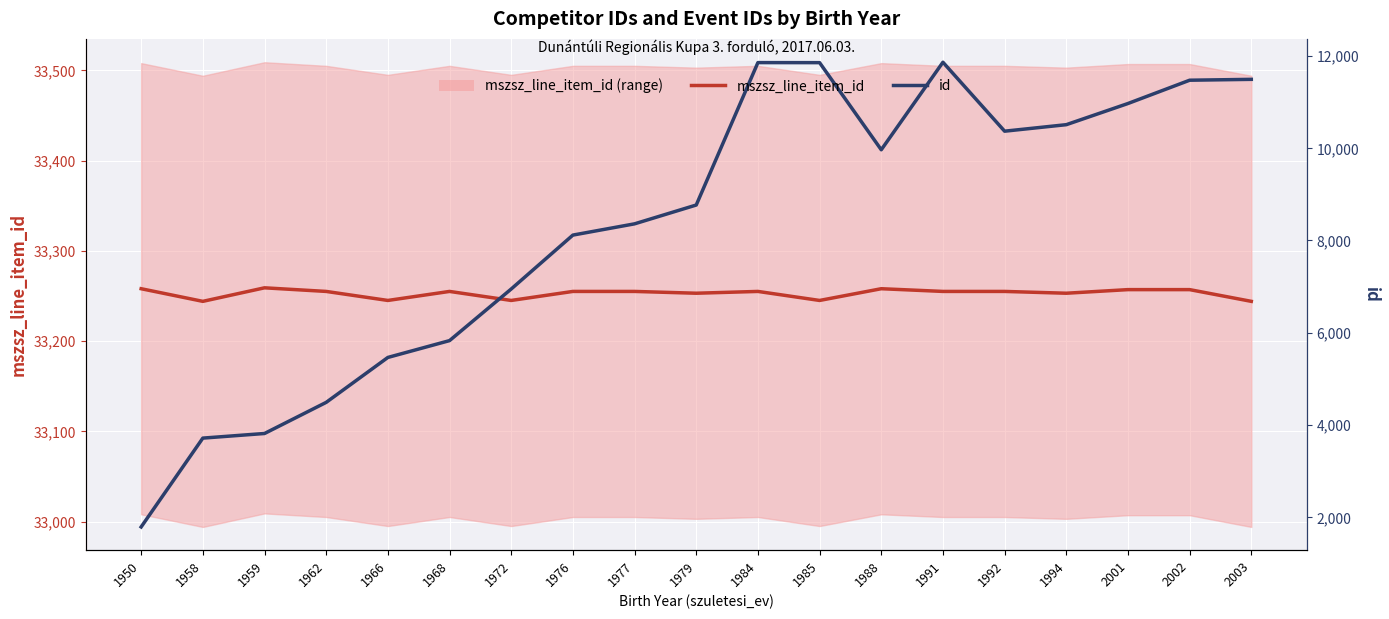

True or false: id has more than 0 points higher than both neighbors.

True